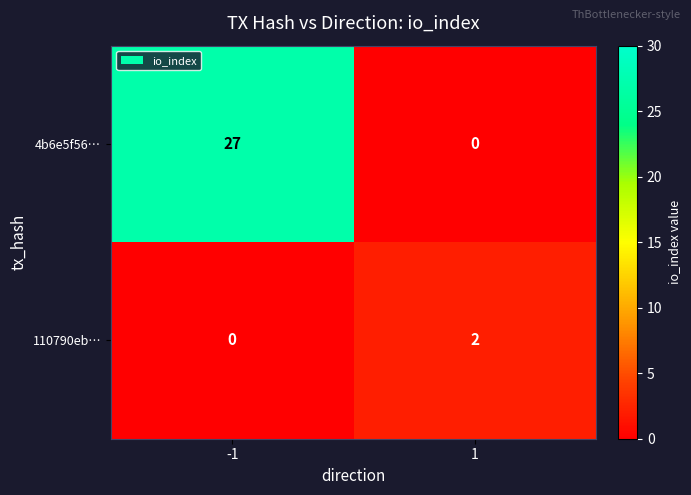

The value of 4b6e5f56… at -1 is 27. True or false?

True